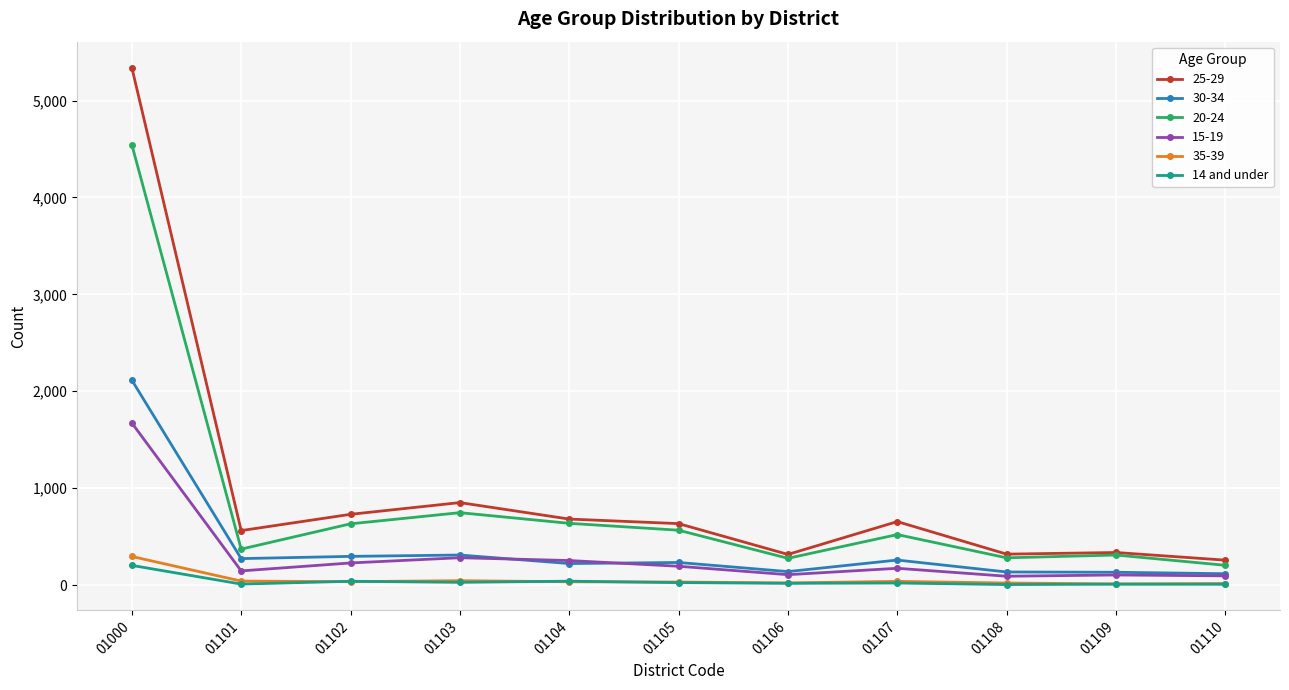

The 35-39 series shows 45 at 01103. True or false?

True